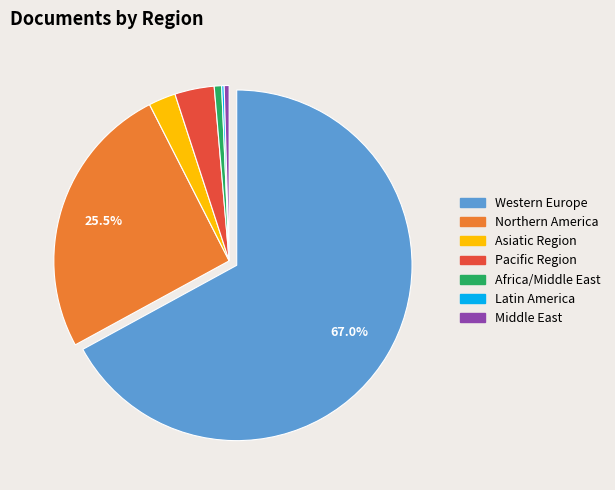

How much of the chart is everything except Western Europe?

33.0%